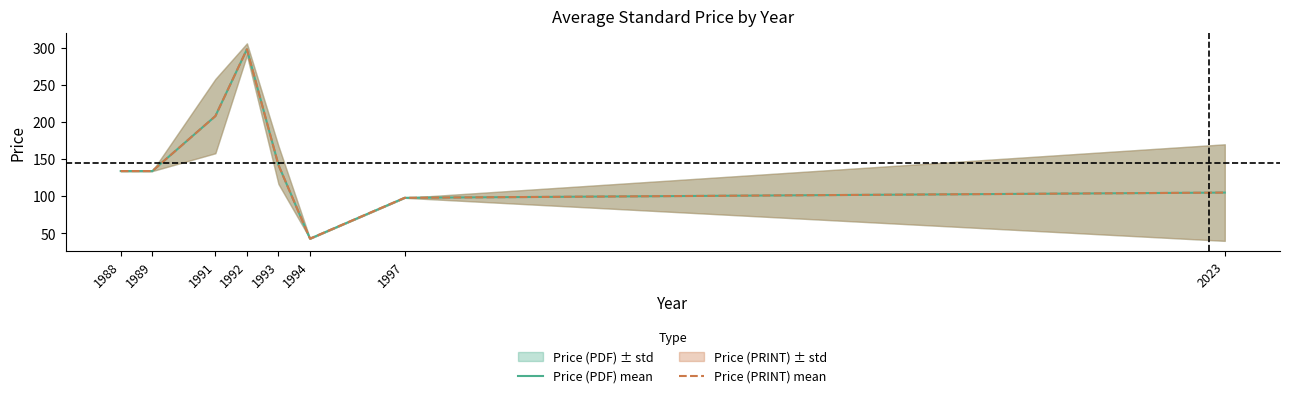

Reading left to right, list all the values displayed in this chart.

Price (PDF) mean: 134.0	134.0	208.0	298.0	142.2	43.0	98.0	105.0
Price (PRINT) mean: 134.0	134.0	208.0	298.0	142.2	43.0	98.0	105.0